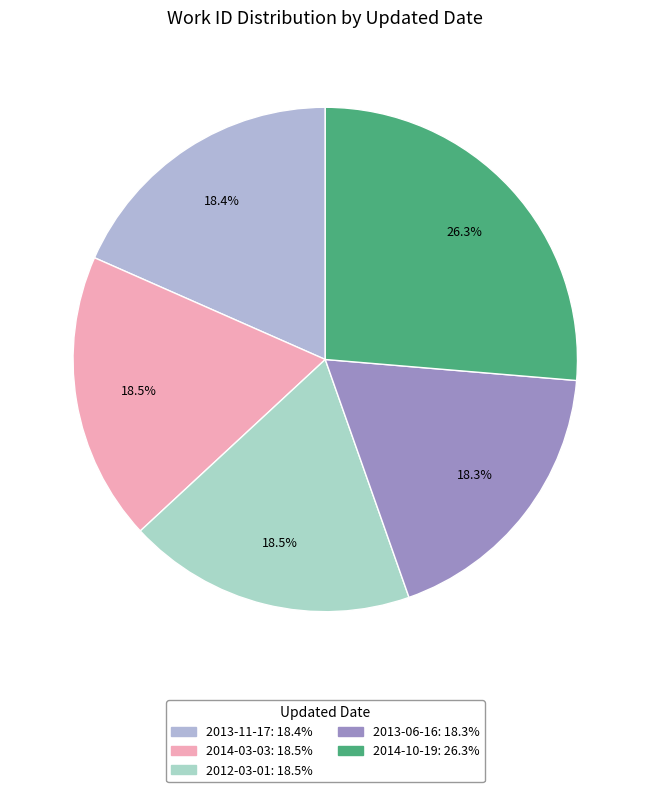

How many slices are in this pie chart?

5